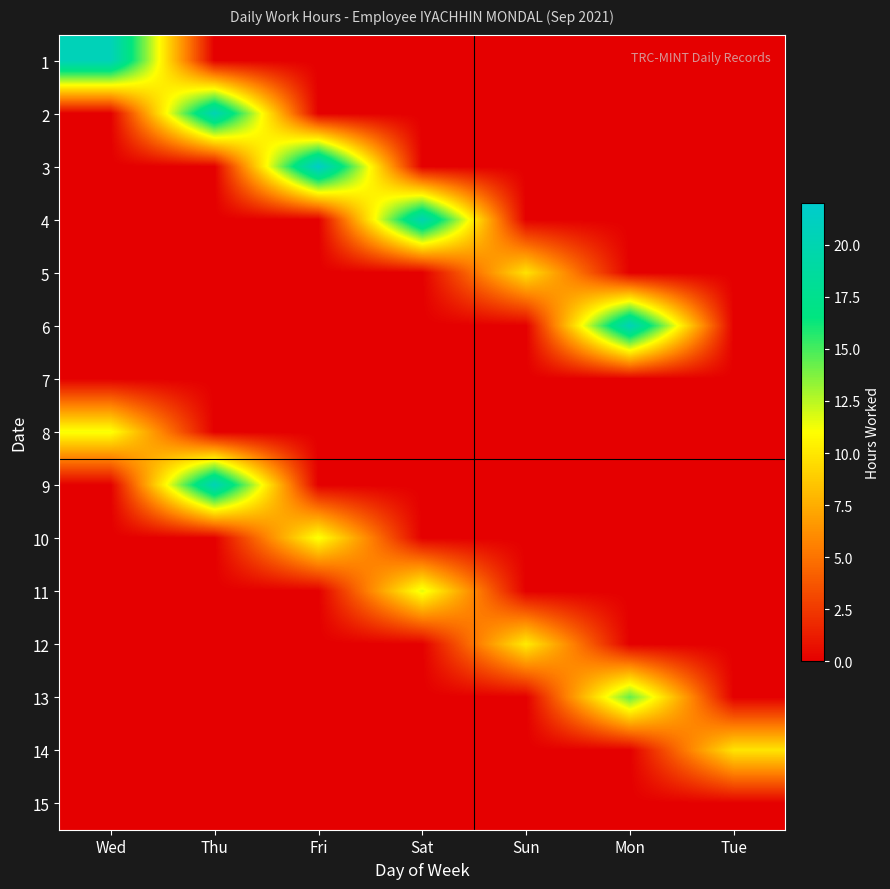

Between Mon and Tue, which is larger?

Mon